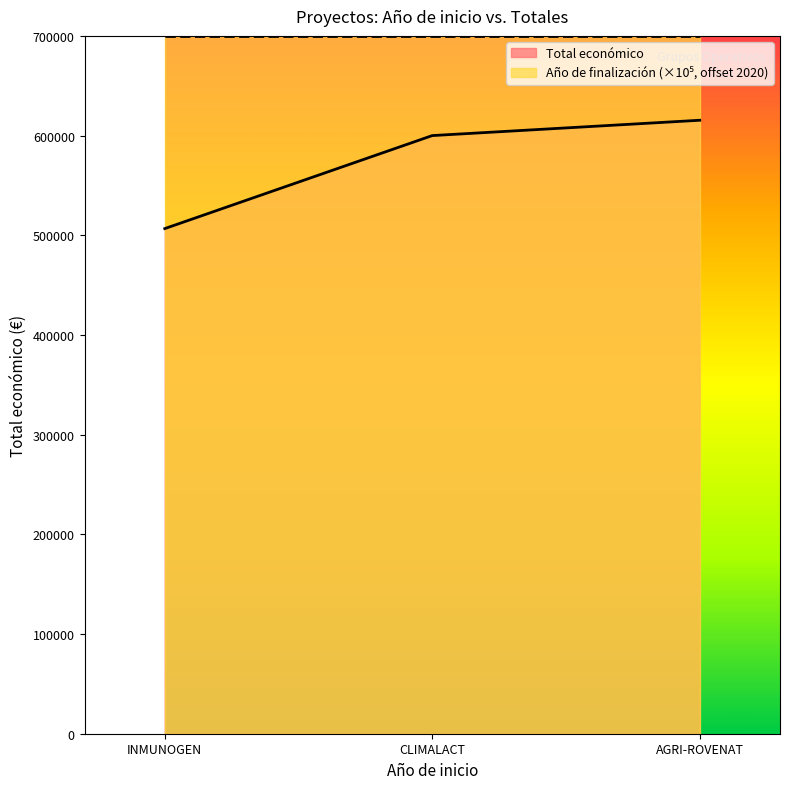

What is the sum of all values?

1722078